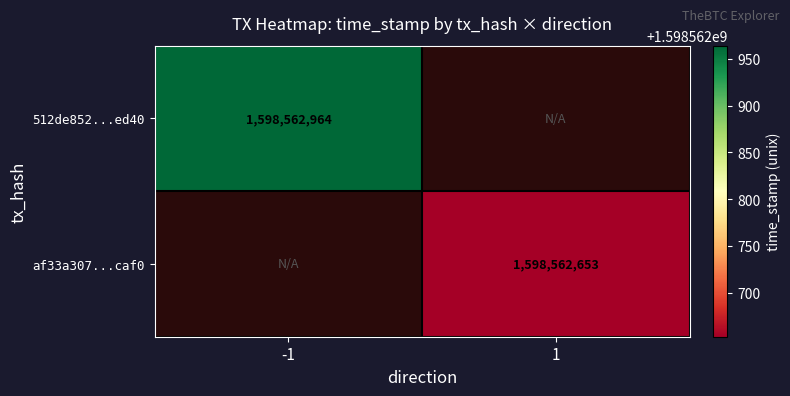

Read the 512de852c9015c076689dce4559b9ed5201ed40 value at direction_-1, to the nearest 100.

1598563000